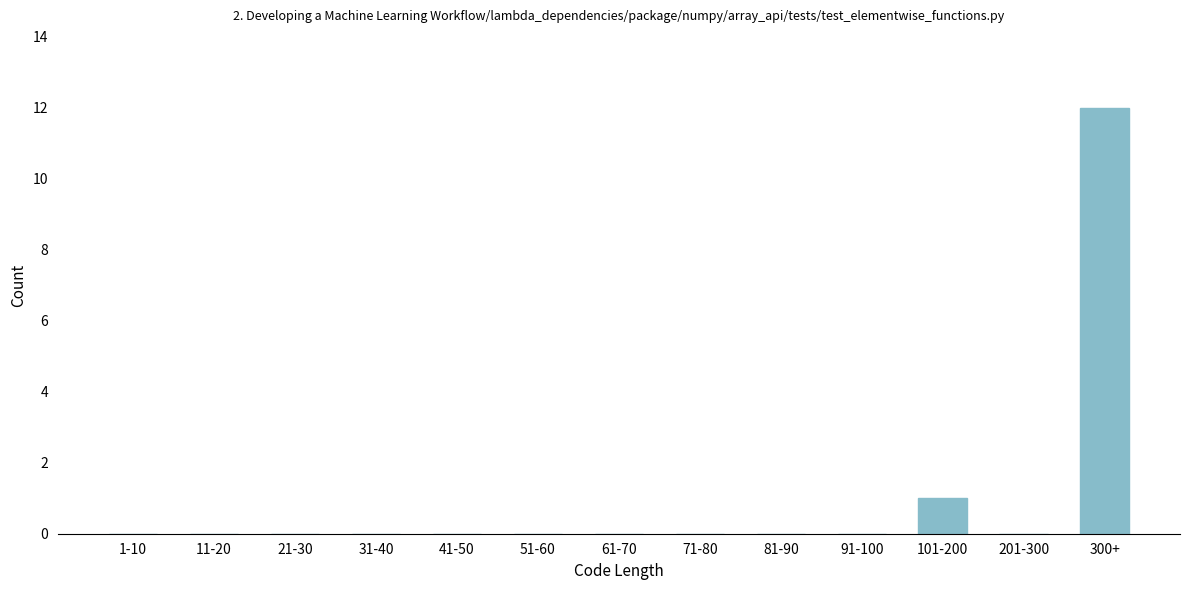

Reading right to left, extract all data points from this chart.

300+=12	201-300=0	101-200=1	91-100=0	81-90=0	71-80=0	61-70=0	51-60=0	41-50=0	31-40=0	21-30=0	11-20=0	1-10=0